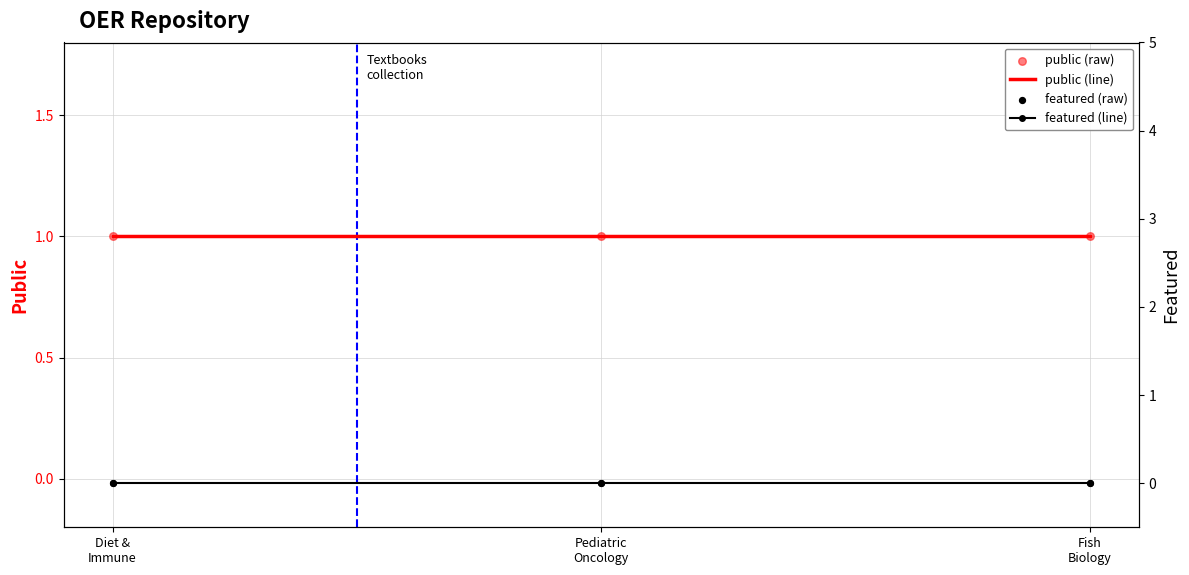

Which series contains the highest Y value?

public (line)